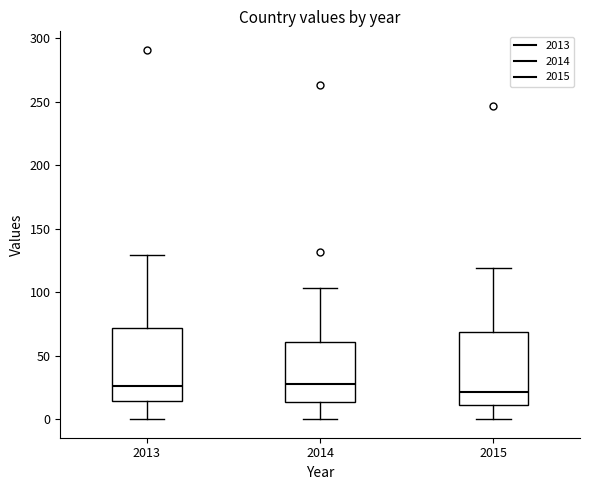

Where is the upper edge of the box at x = 2015 on the y-axis? The values are not printed on the chart, so give them approximately, as read against the axis.

70